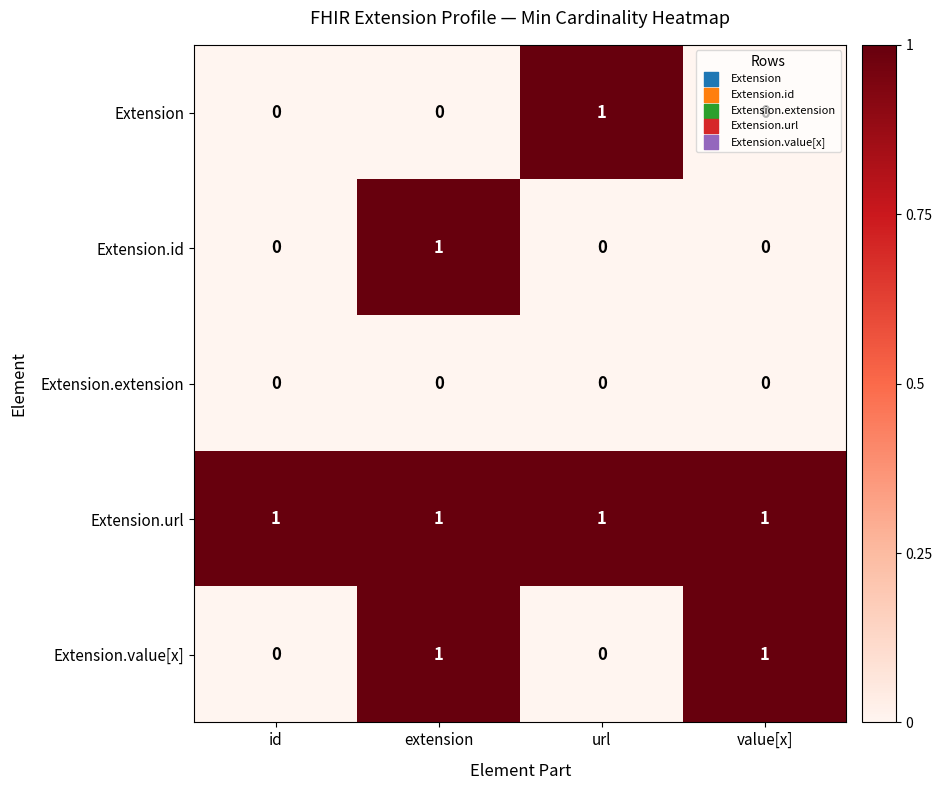

How many Extension values are between 0 and 1?

4